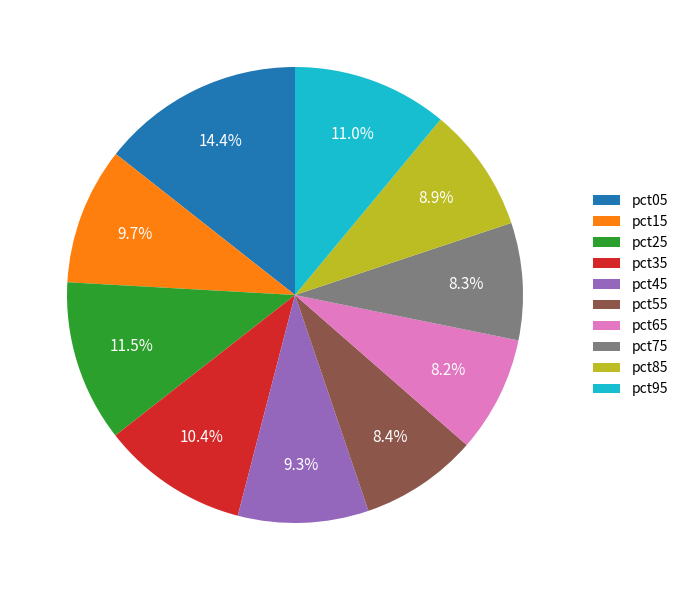

Does pct15 account for over 50% of the chart?

No